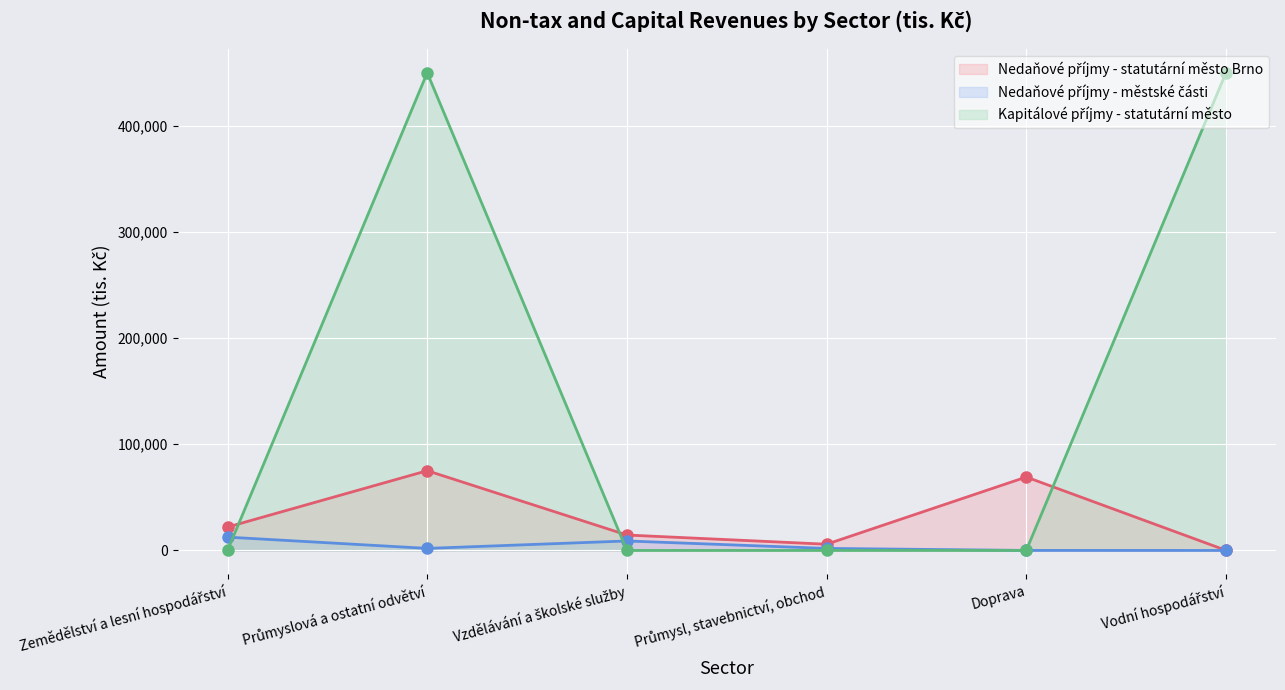

What is the approximate value of Nedaňové příjmy - statutární město Brno at Zemědělství a lesní hospodářství, to the nearest 100?

22000